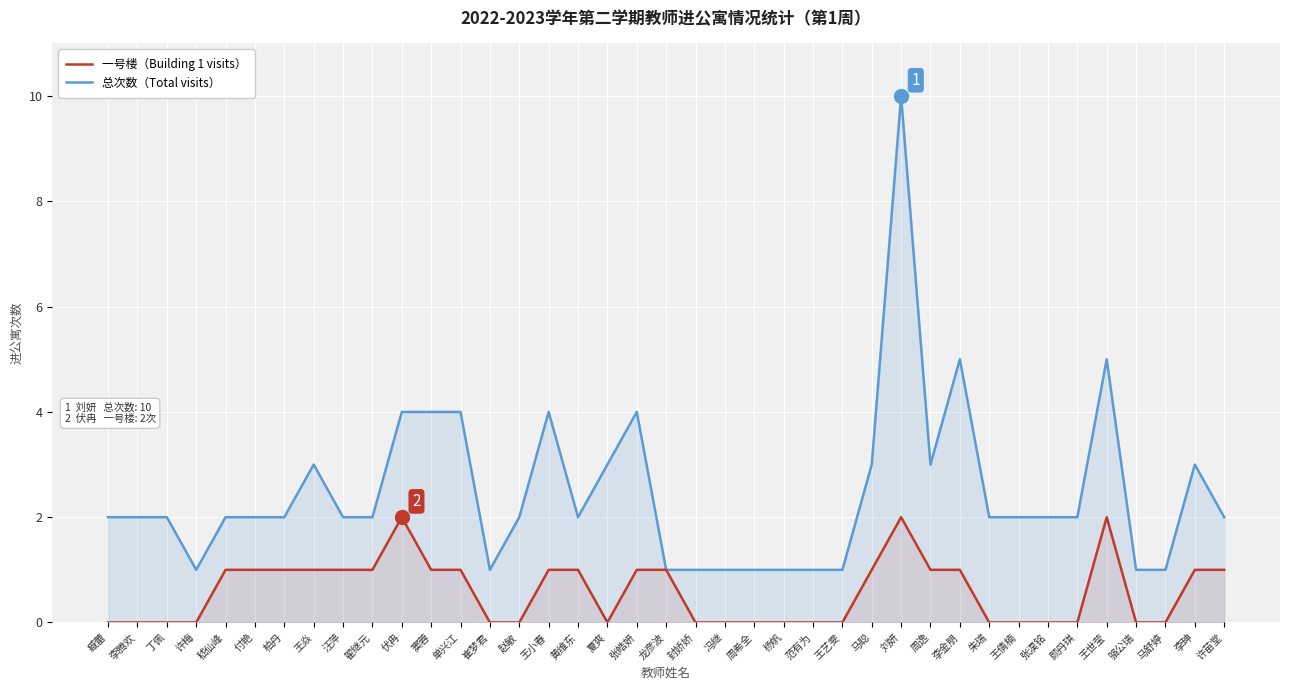

What is the average value of the 一号楼（Building 1 visits） series?

1